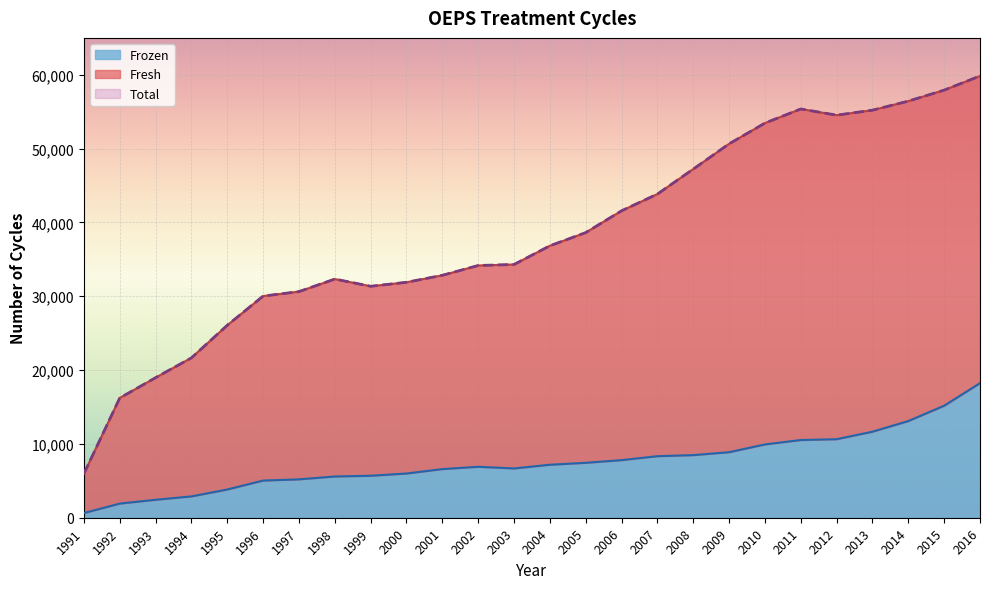

Between 1992 and 2003, which is larger?

2003